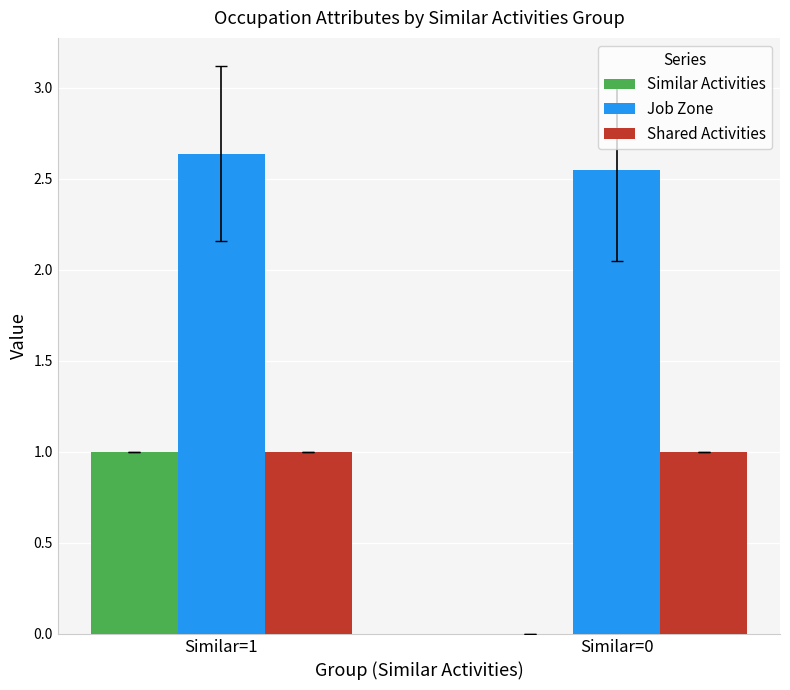

The Similar Activities series shows 1.0 at Similar=1. True or false?

True